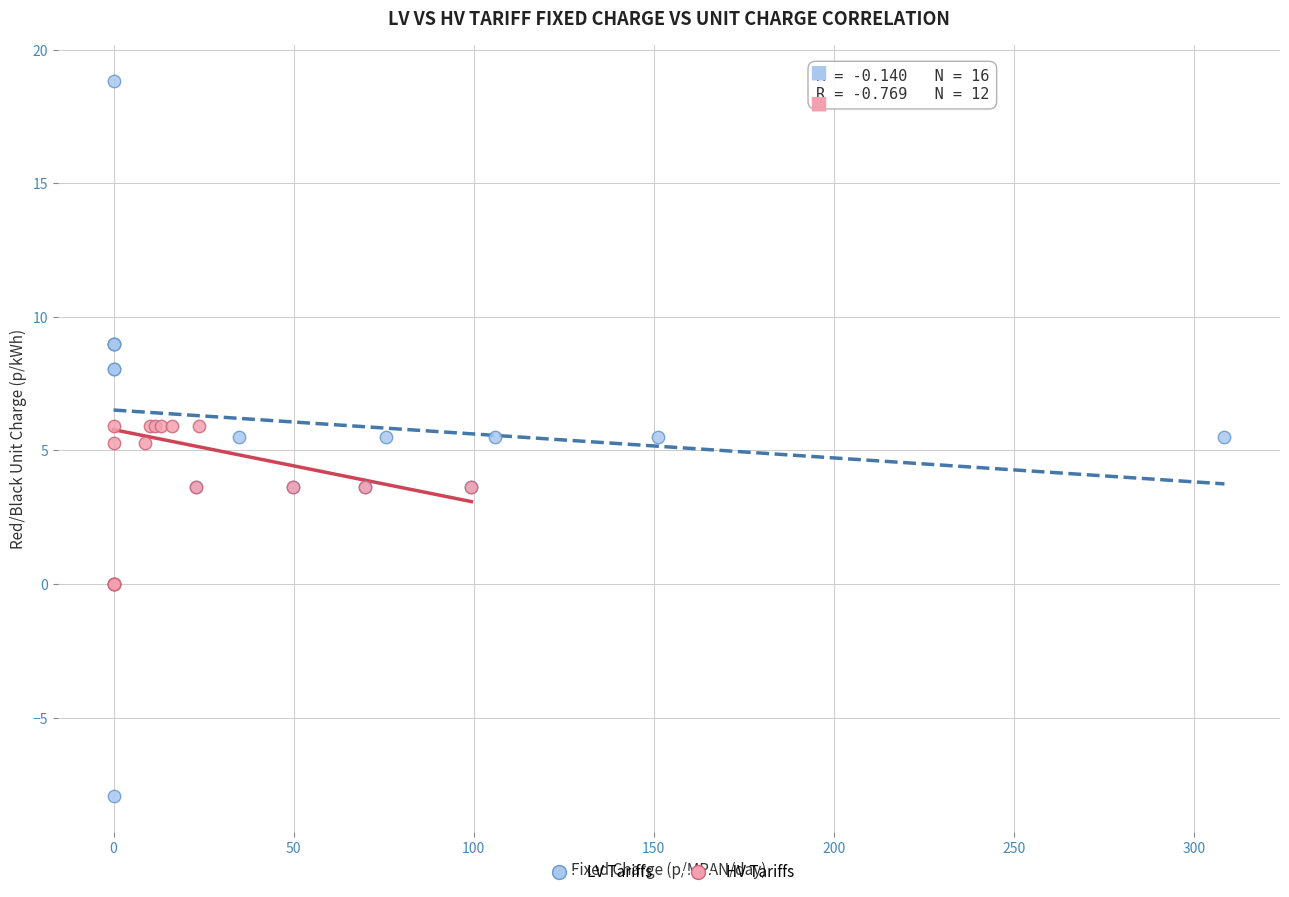

Which series reaches the maximum Y coordinate?

LV Tariffs